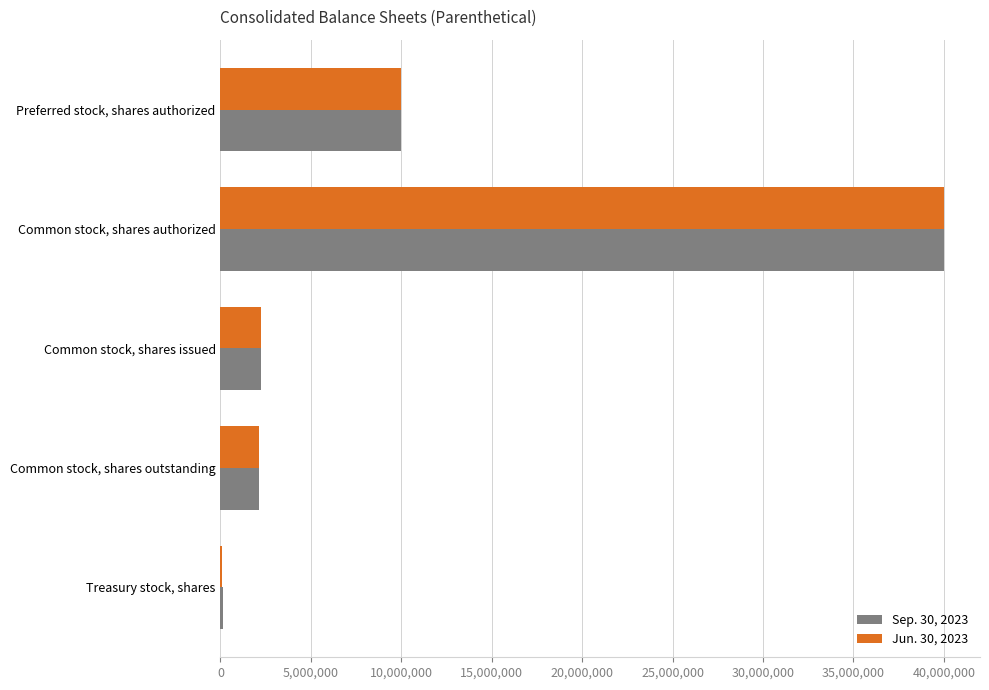

At which category is the sum across all series the highest?

Common stock, shares authorized